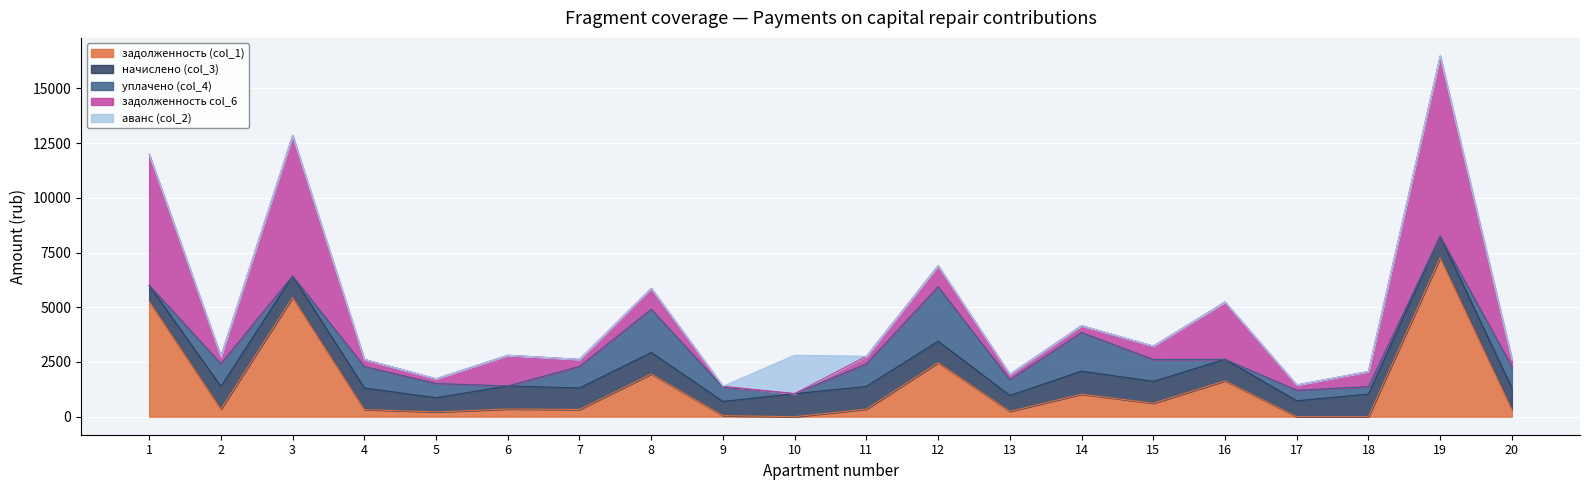

What is the sum of the задолженность col_6 values at 1 and 6?

7396.0